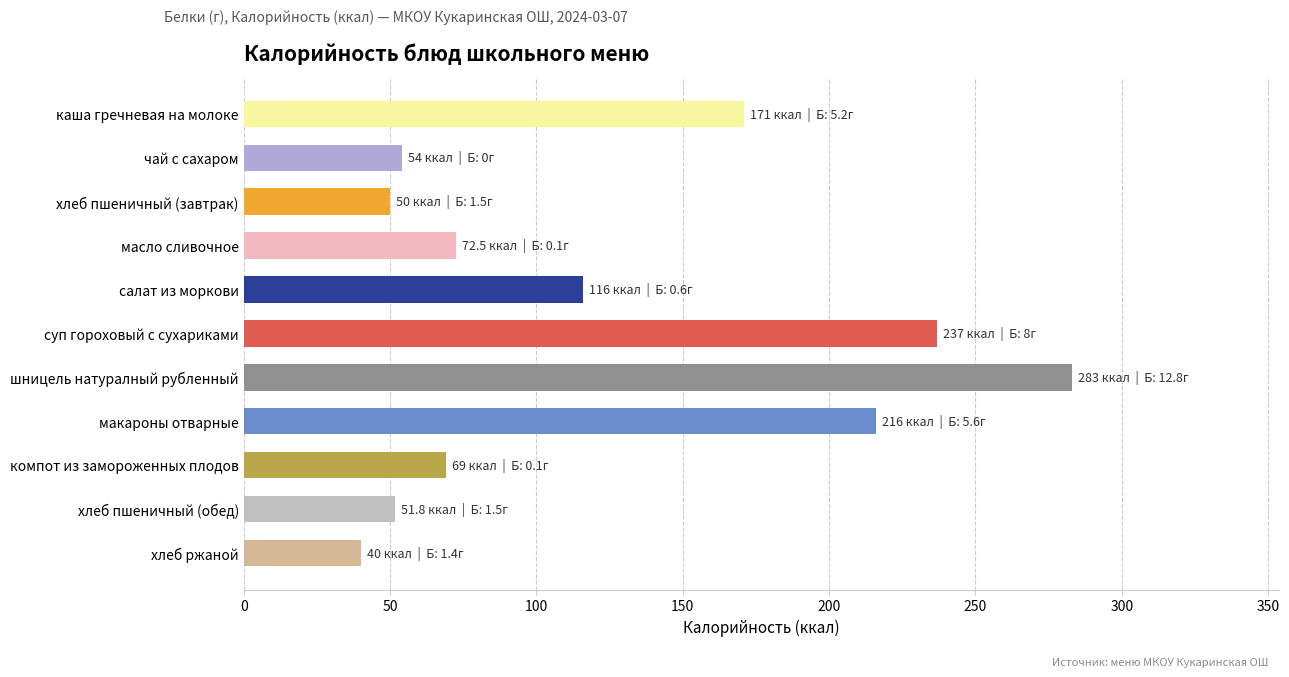

Does the chart contain stacked bars?

No